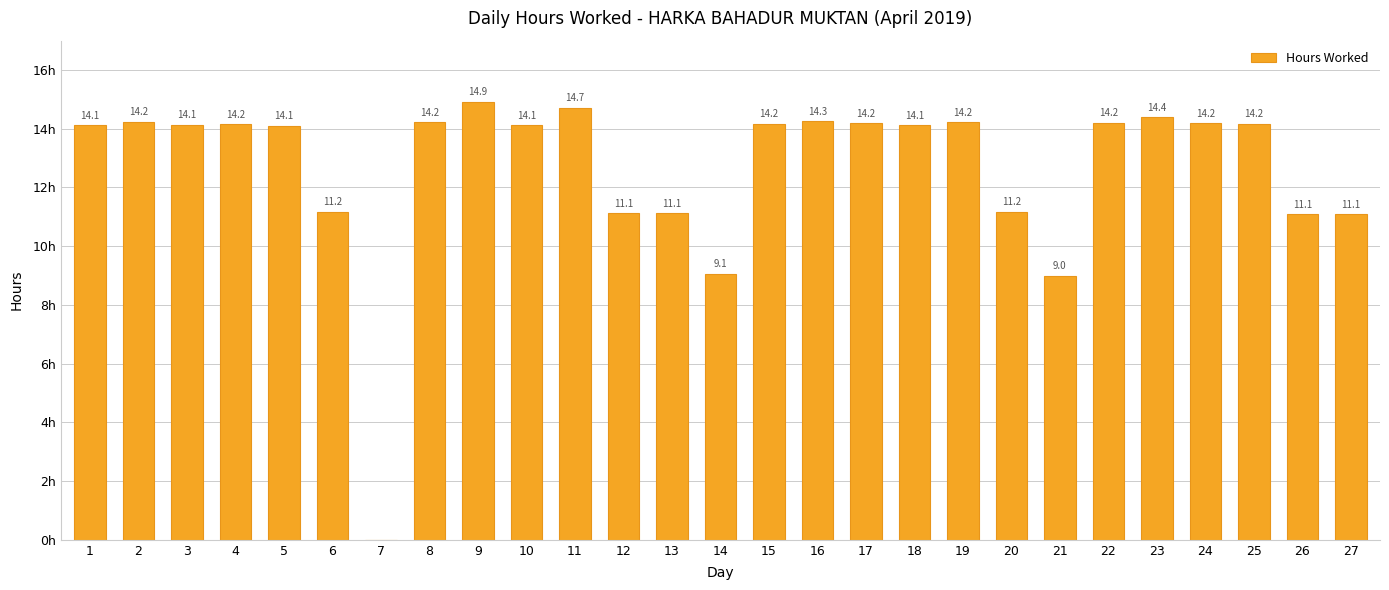

Which category has the highest value across all series?

9